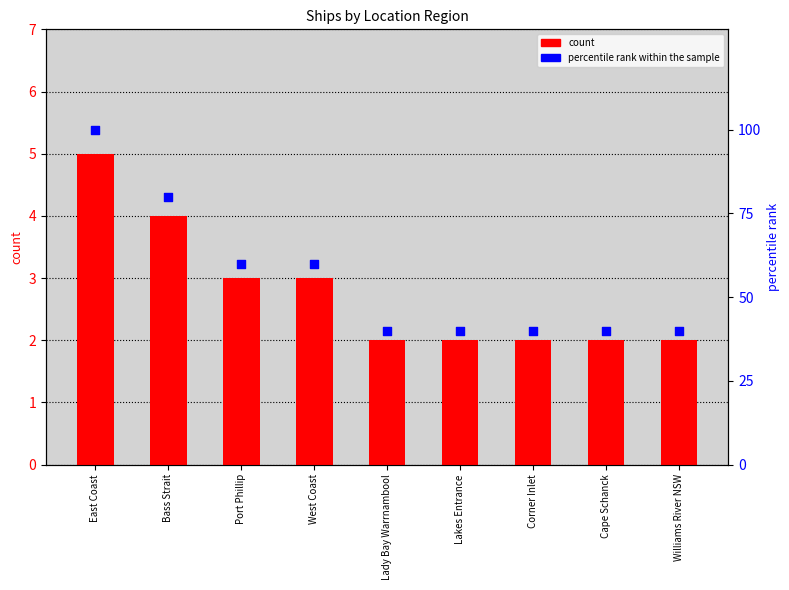

Is the value of count at Lady Bay Warrnambool greater than the value of percentile rank within the sample at Bass Strait?

No